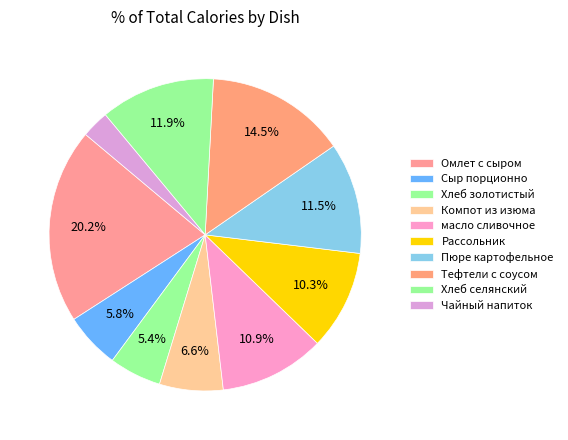

How many slices are in this pie chart?

10